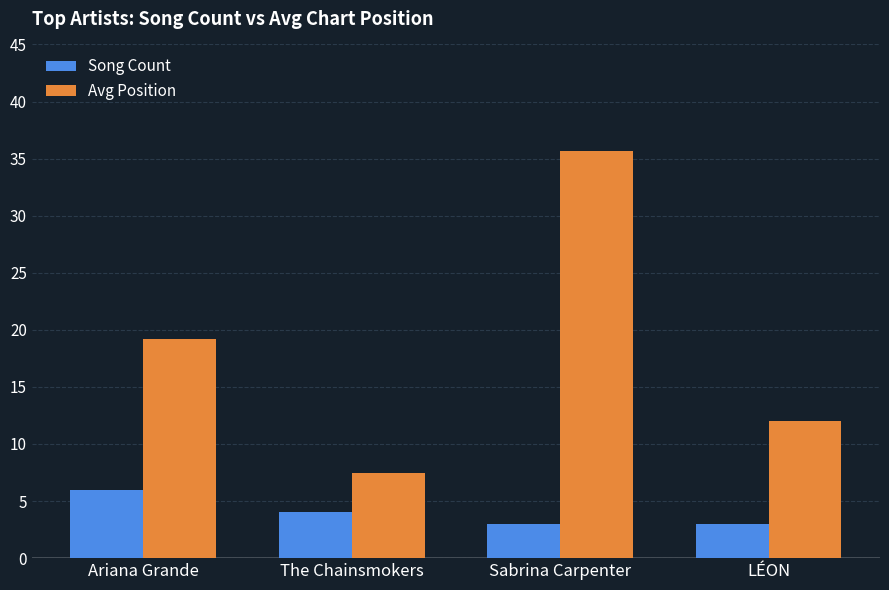

How many values in the Avg Position series are below 19?

2